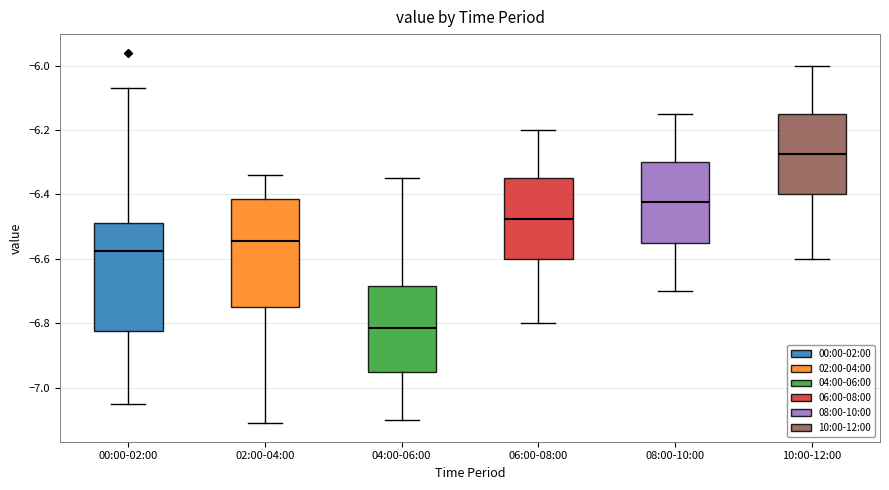

Where does the upper whisker of the box for 04:00-06:00 end on the y-axis? The values are not printed on the chart, so give them approximately, as read against the axis.

-6.34